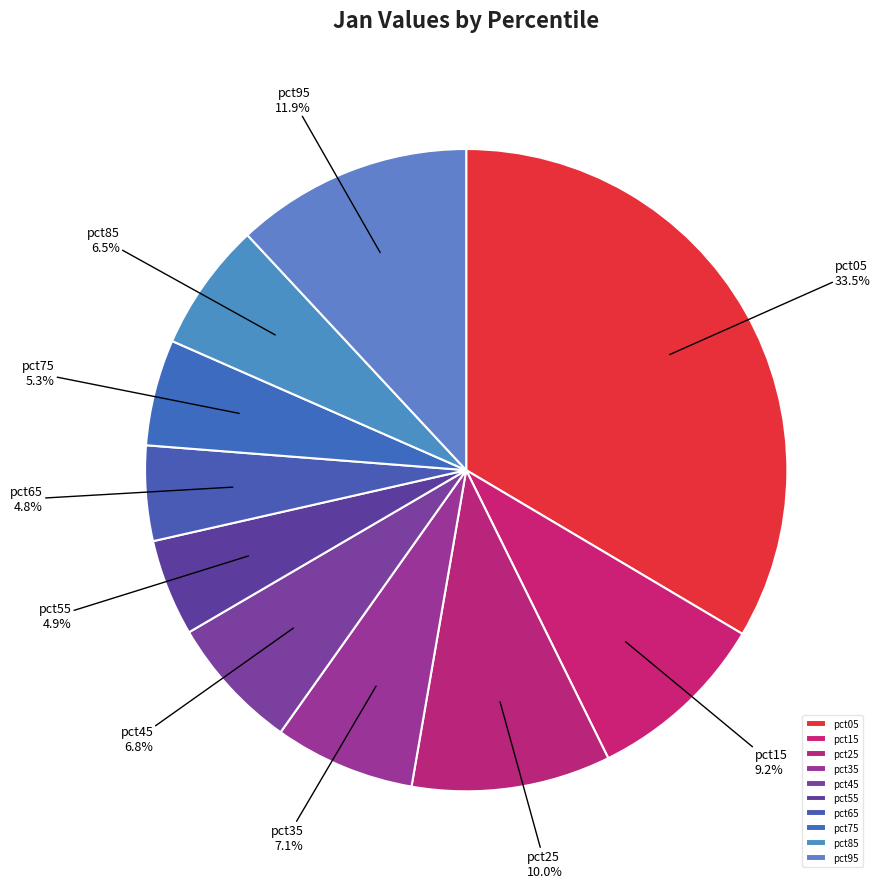

Is pct55 the majority of the pie?

No